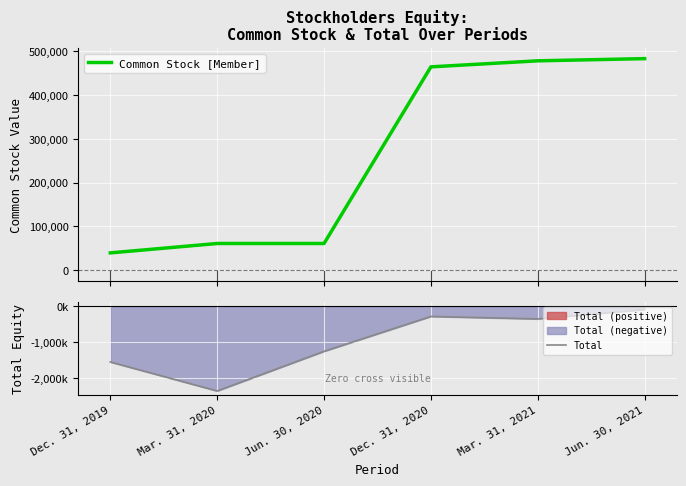

What is the value of the Common Stock [Member] point at the 4th from the left?

464843